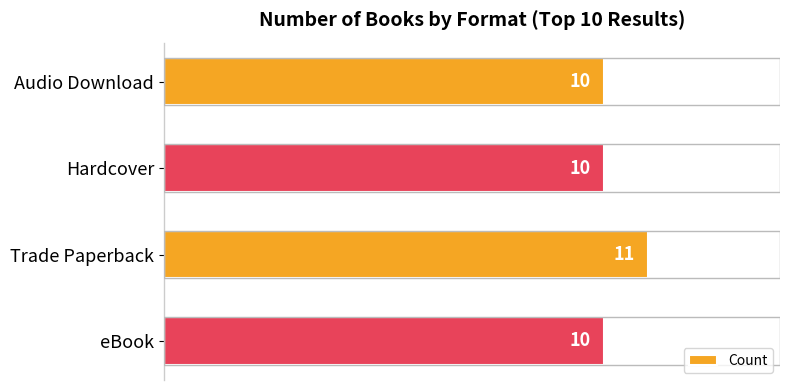

What is the difference between the maximum and second lowest values?

1